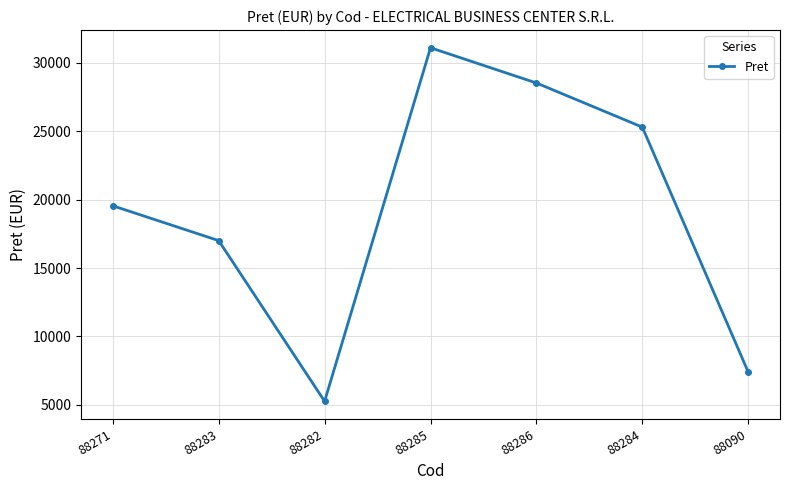

List the labels in order of value, smallest first.

88282, 88090, 88283, 88271, 88284, 88286, 88285